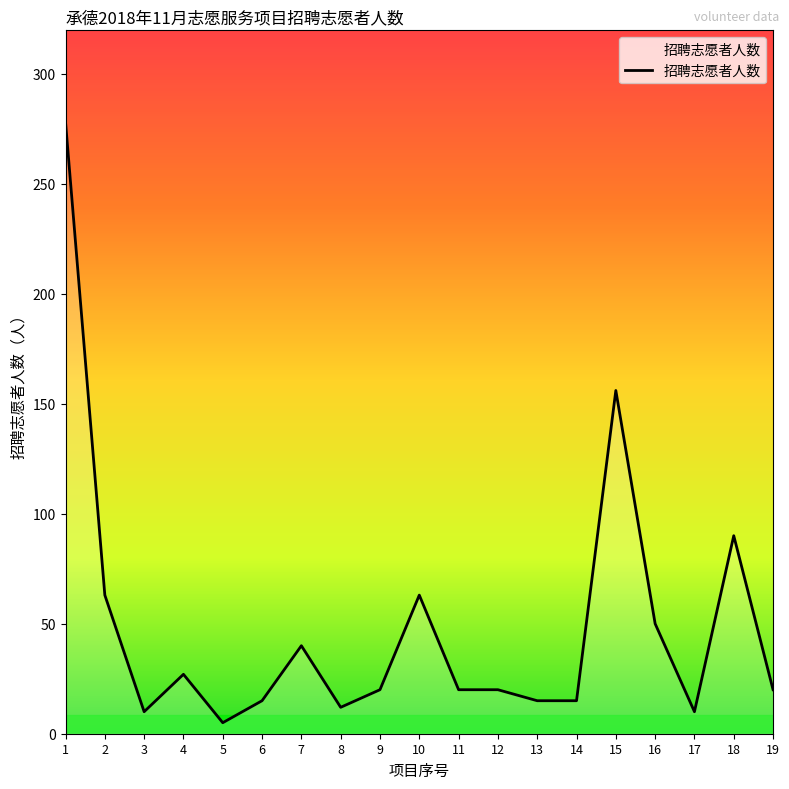

The value at 2 is 63. True or false?

True